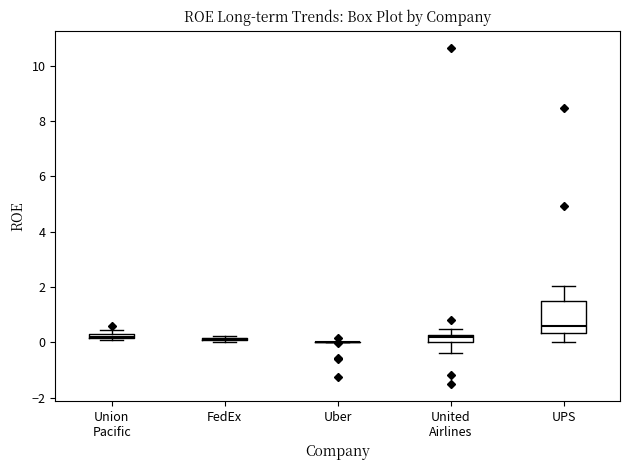

Where is the upper edge of the box for Union Pacific on the y-axis? The values are not printed on the chart, so give them approximately, as read against the axis.

0.4